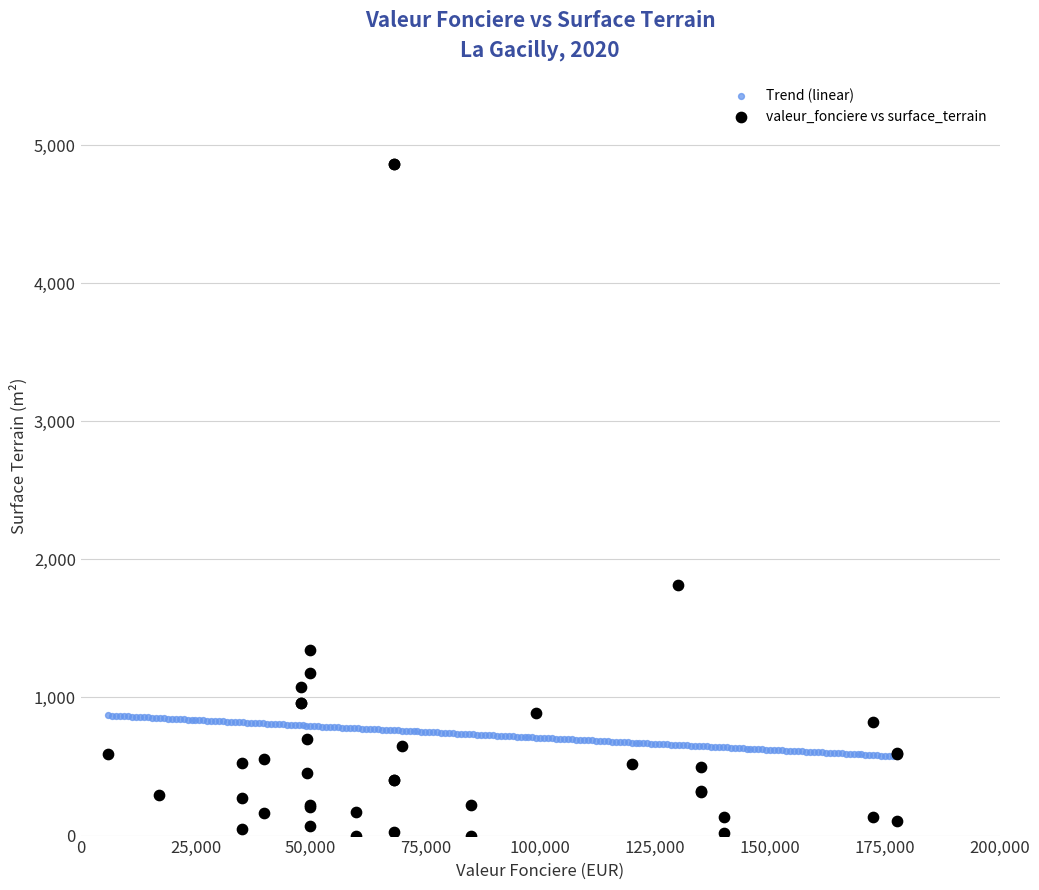

Which series reaches the maximum Y coordinate?

valeur_fonciere vs surface_terrain